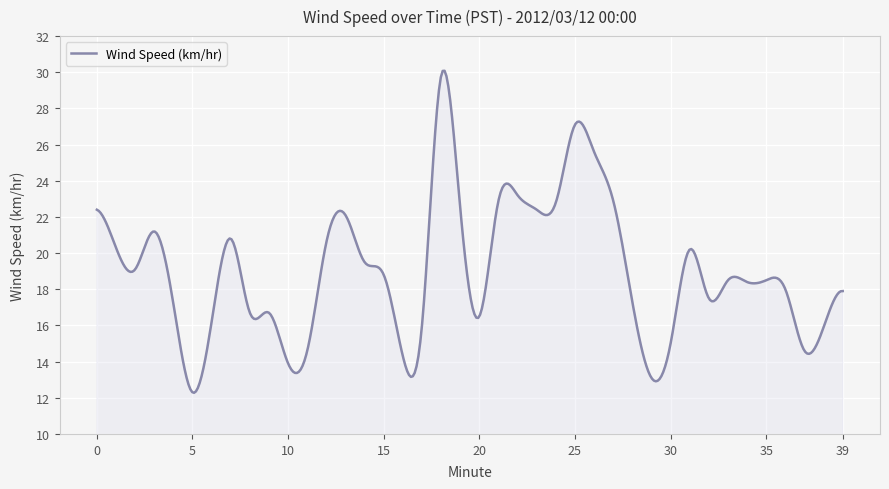

What is the smallest value displayed?

12.3